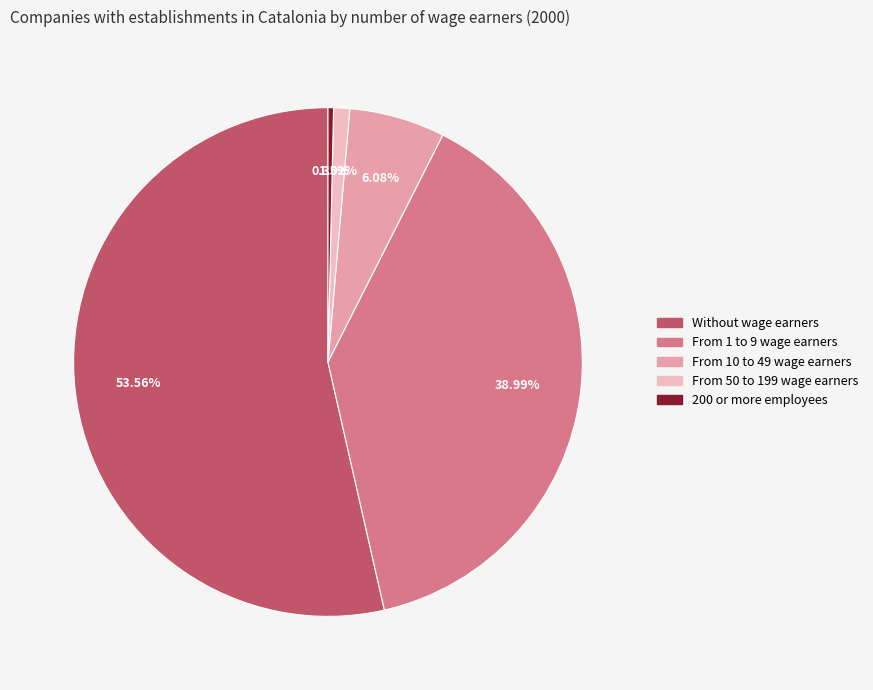

To the nearest percent, what is the combined percentage of From 10 to 49 wage earners and From 50 to 199 wage earners?

7%